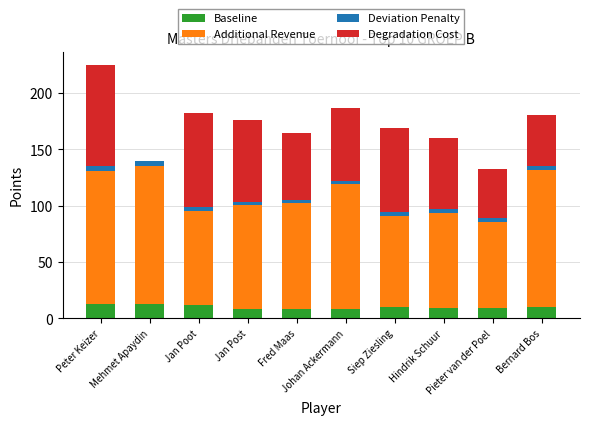

What is the highest value of the Baseline series?

13.0